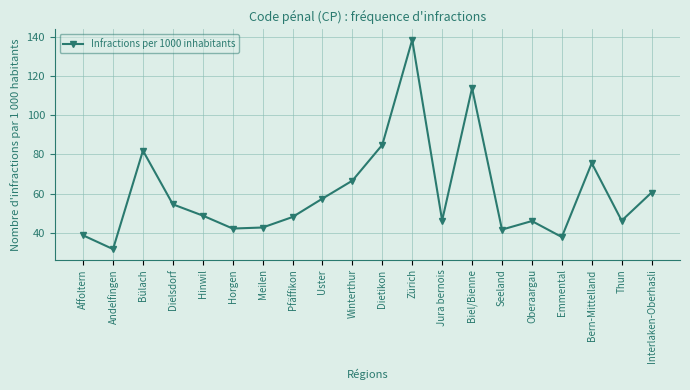

What is the difference between the second highest and minimum values?

82.3